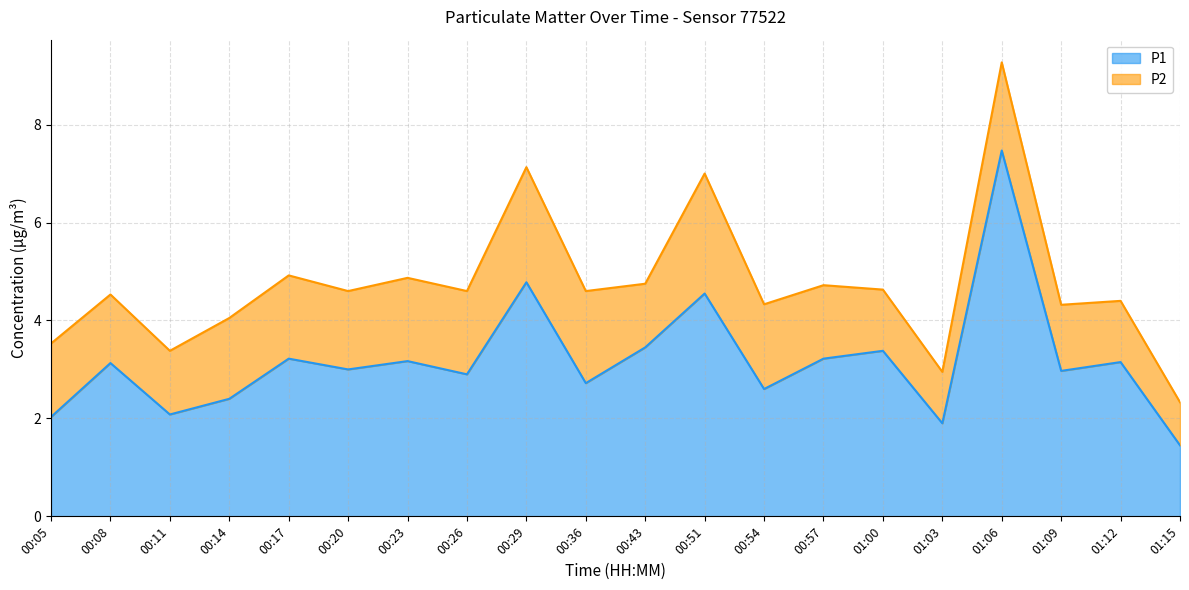

What is the value of the 14th point from the left?

3.2